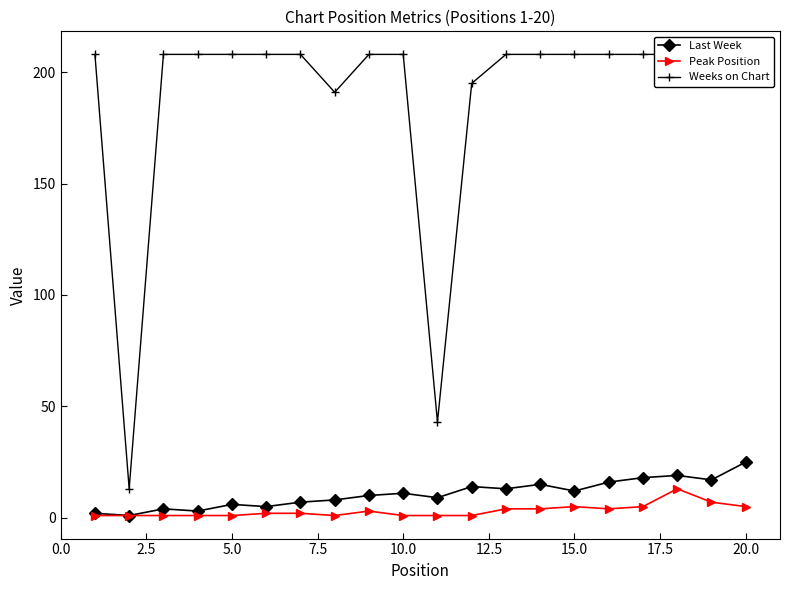

Is the value of Weeks on Chart at 7.5 greater than the value of Last Week at 12.5?

Yes